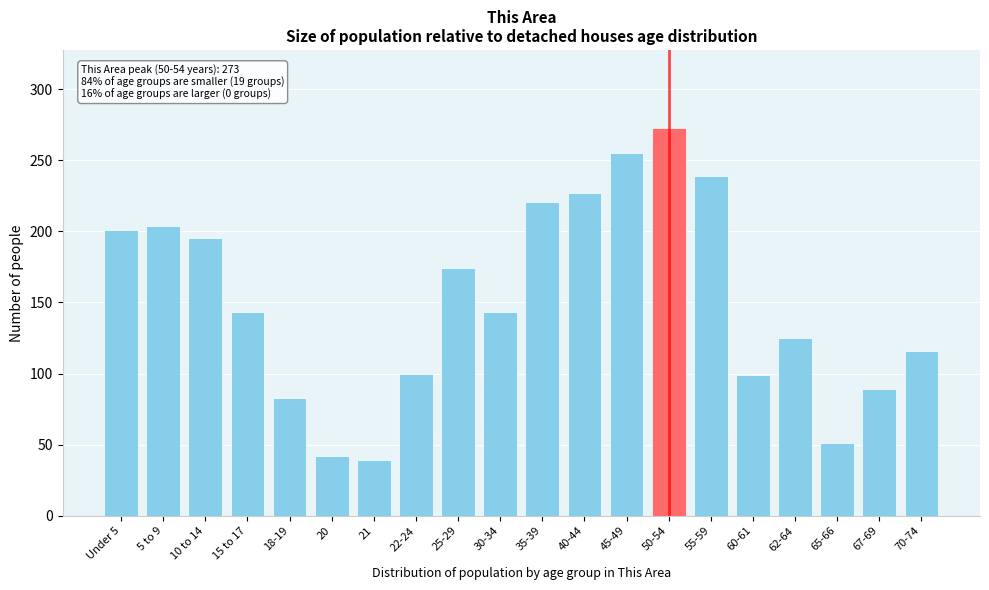

What is the sum of the values at 67-69 and 22-24?

189